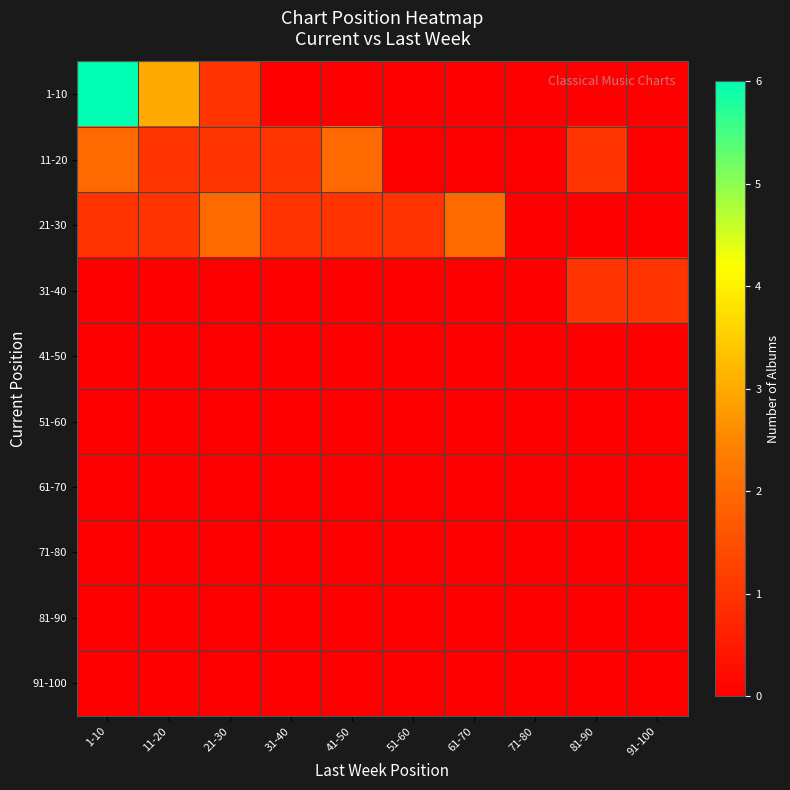

At how many categories does at least one series exceed 5?

1